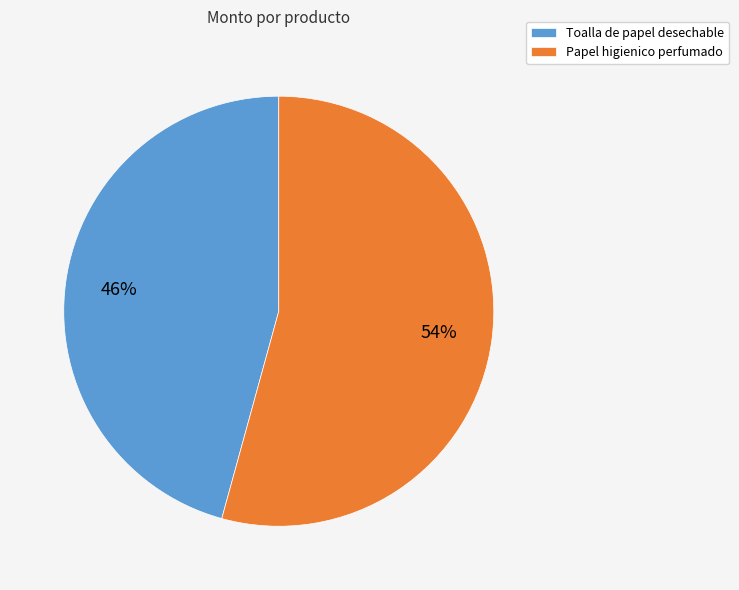

The Papel higienico perfumado slice represents 54% of the pie. True or false?

True